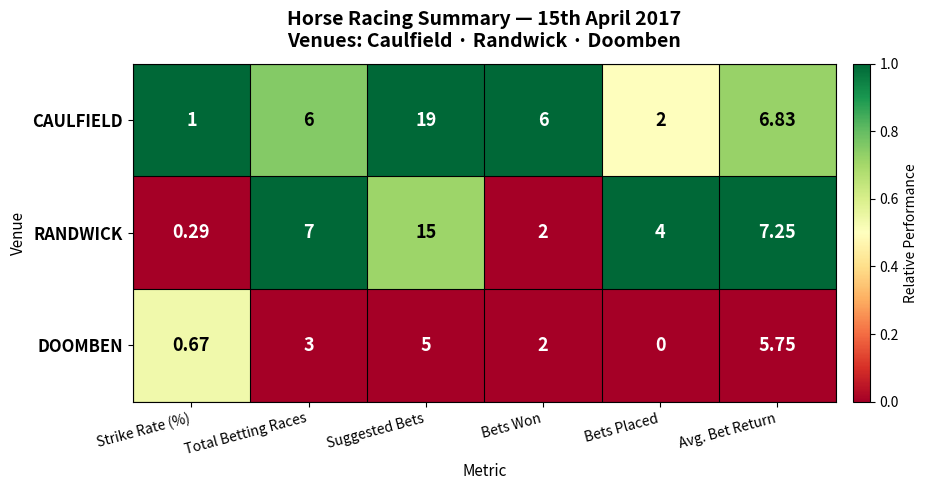

Between Total Betting Races and Bets Placed, which series saw the biggest shift?

CAULFIELD